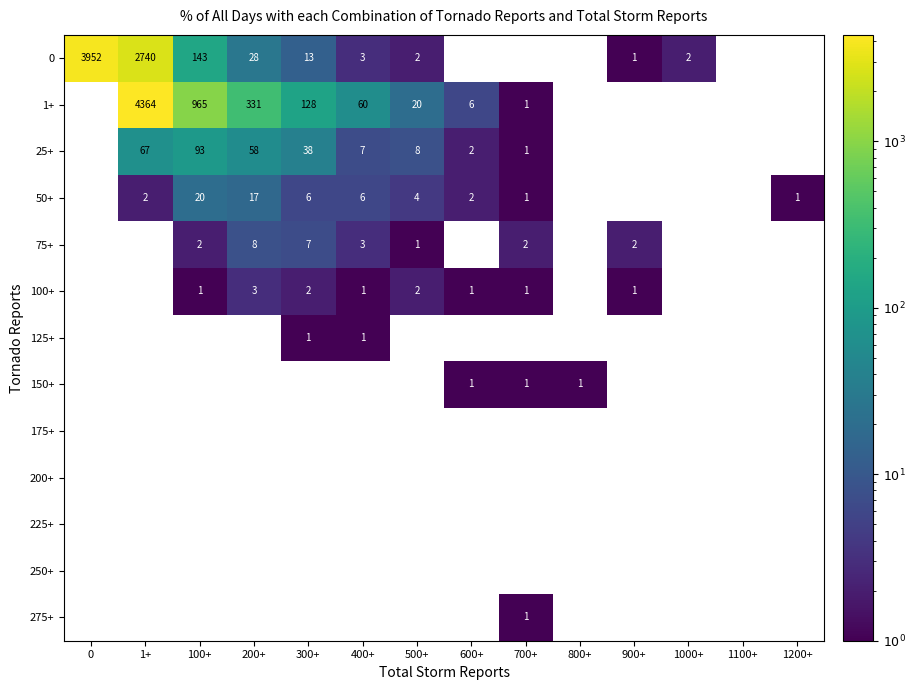

Is it true that 50+ equals -11 at 1000+?

False